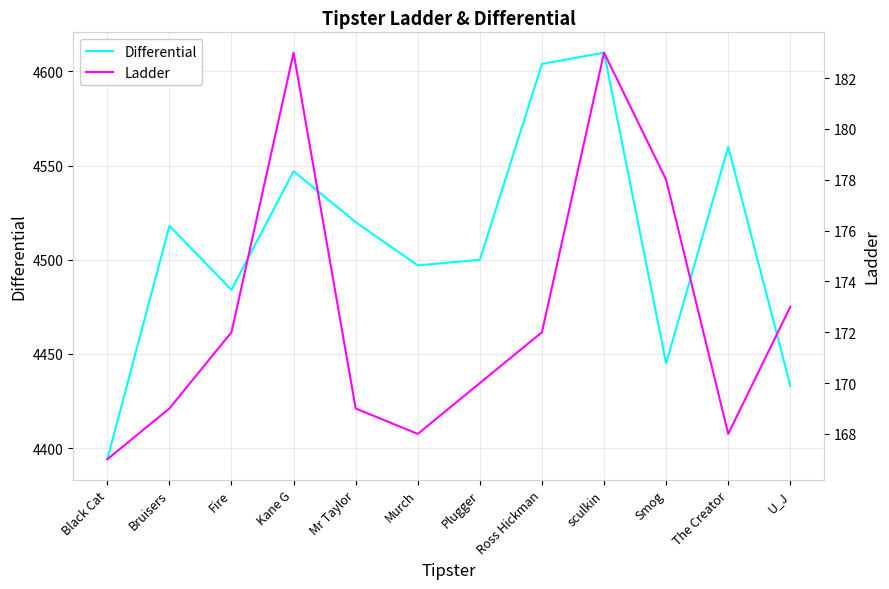

Which series has the largest range (max minus min)?

Differential